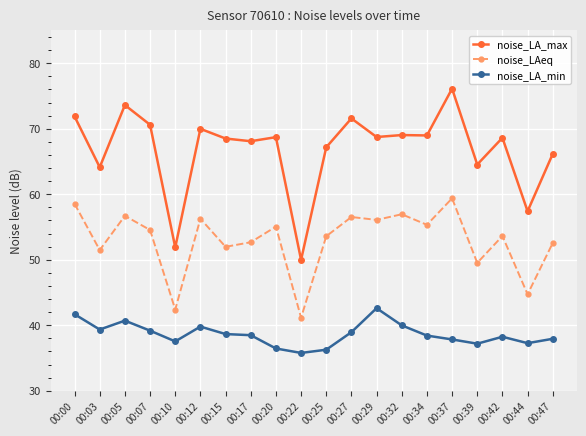

What is the difference between the noise_LA_min values at 00:37 and 00:47?

0.1